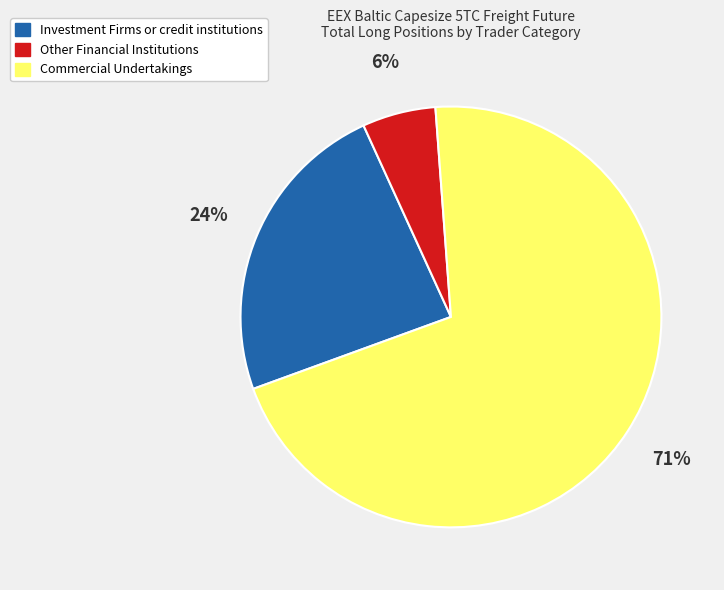

Combined, do Investment Firms or credit institutions and Other Financial Institutions account for over 50%?

No